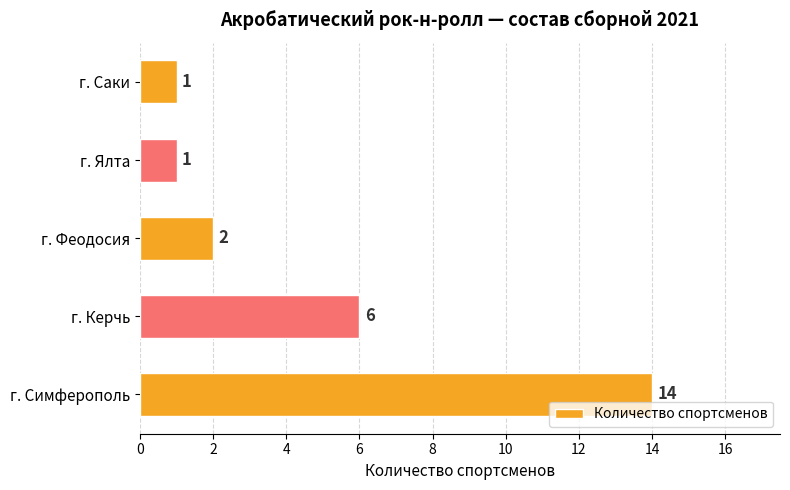

The value at г. Феодосия is 2. True or false?

True